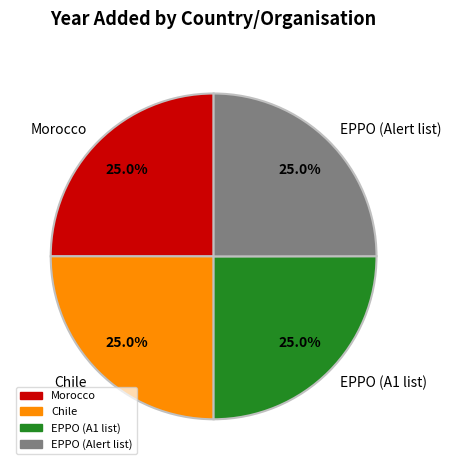

What portion of the pie excludes EPPO (A1 list)?

75.0%